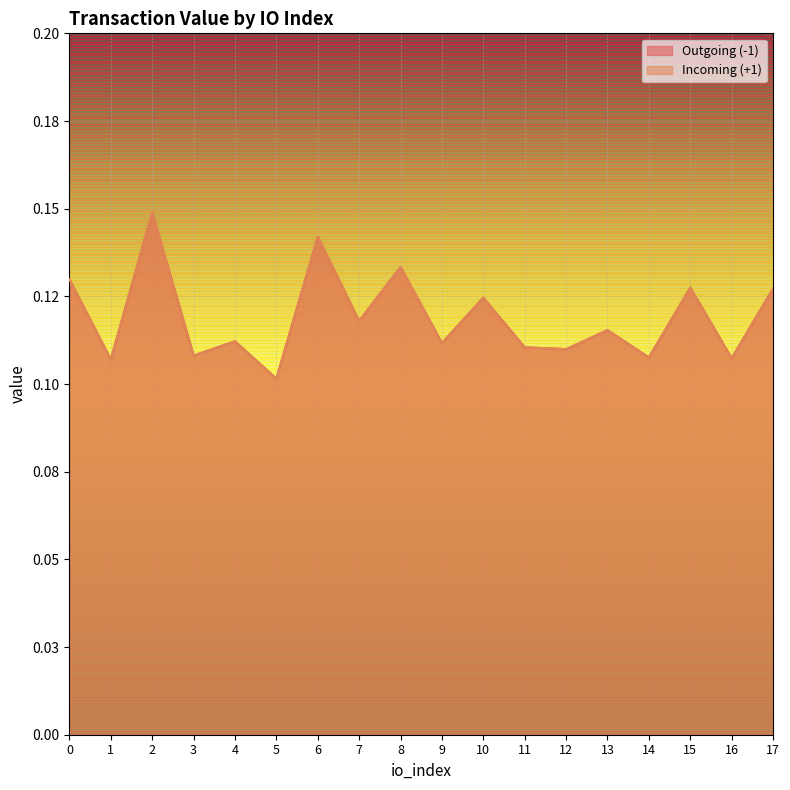

Reading left to right, list all the values displayed in this chart.

Outgoing (-1): 0.1	0.1	0.1	0.1	0.1	0.1	0.1	0.1	0.1	0.1	0.1	0.1	0.1	0.1	0.1	0.1	0.1	0.1
Incoming (+1): 0.1	0.1	0.1	0.1	0.1	0.1	0.1	0.1	0.1	0.1	0.1	0.1	0.1	0.1	0.1	0.1	0.1	0.1